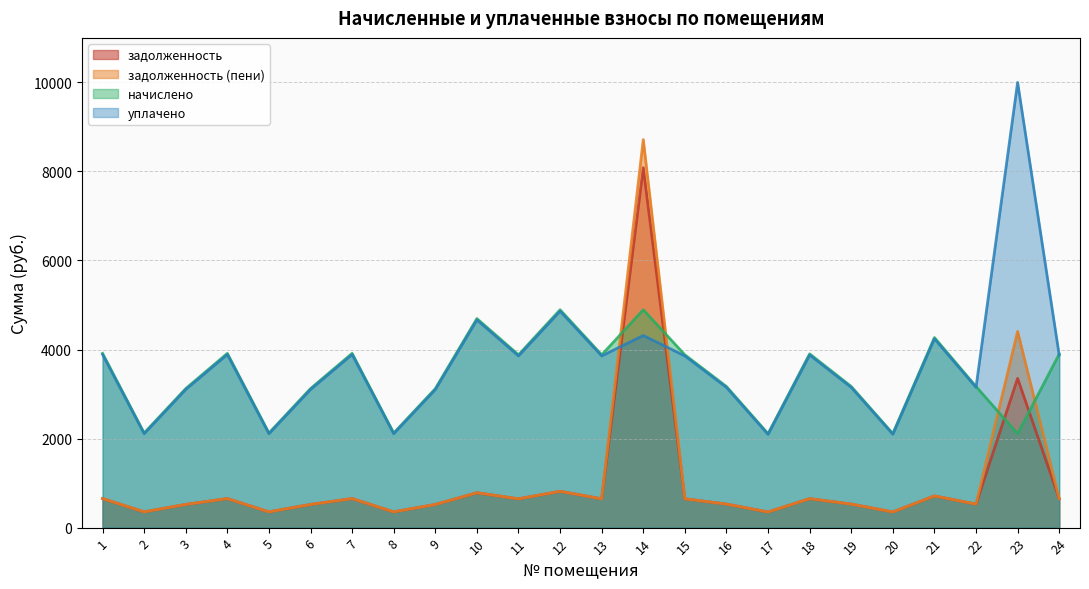

Which series ends up on top after the final intersection of задолженность (пени) and уплачено?

уплачено